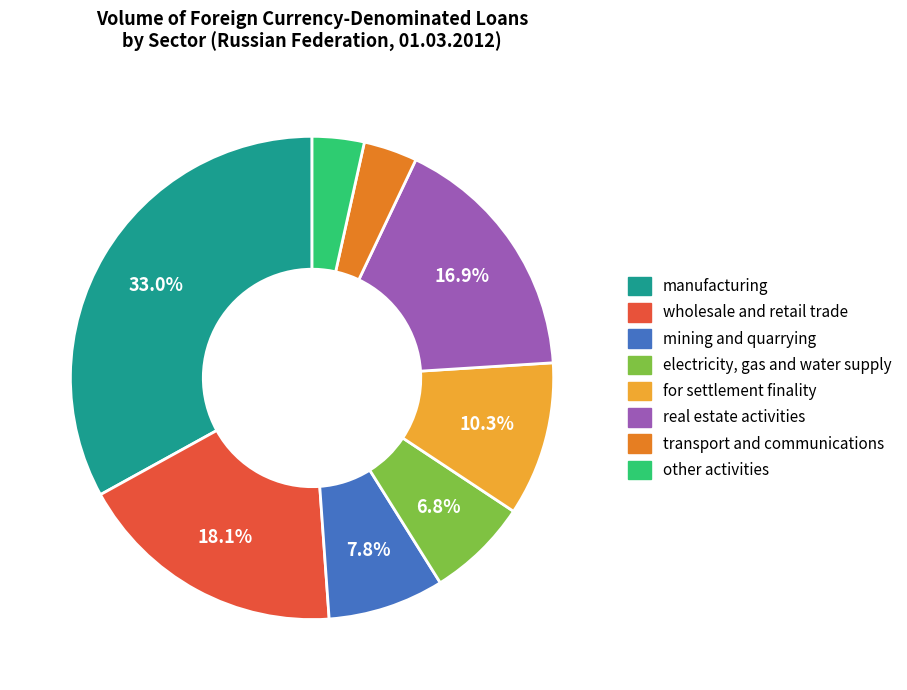

True or false: electricity, gas and water supply accounts for 7% of the total.

True